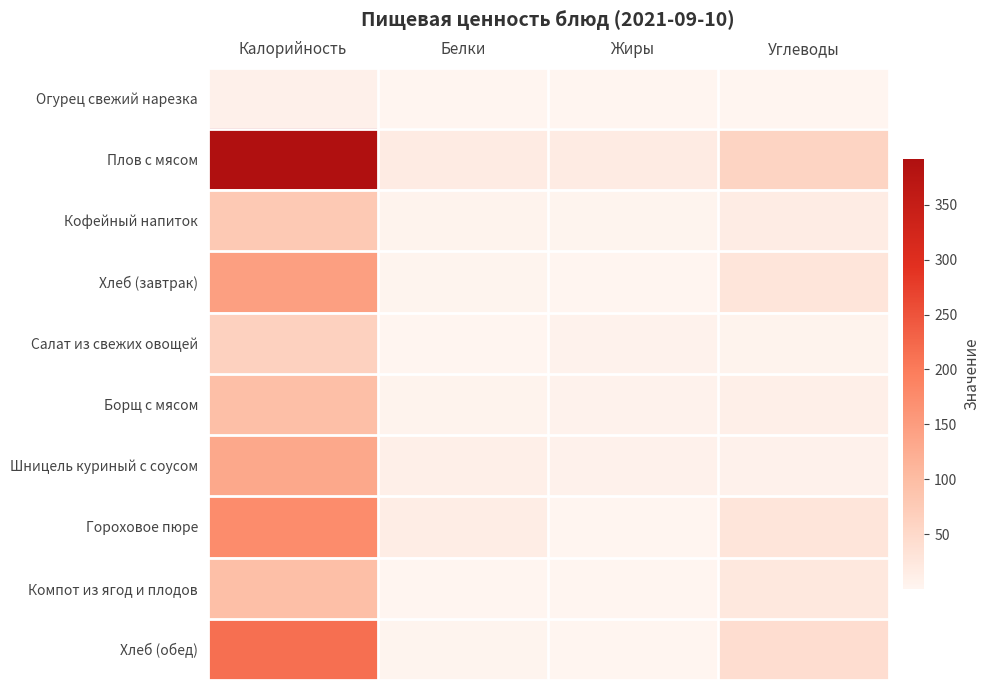

Between Белки and Калорийность, which is larger?

Калорийность